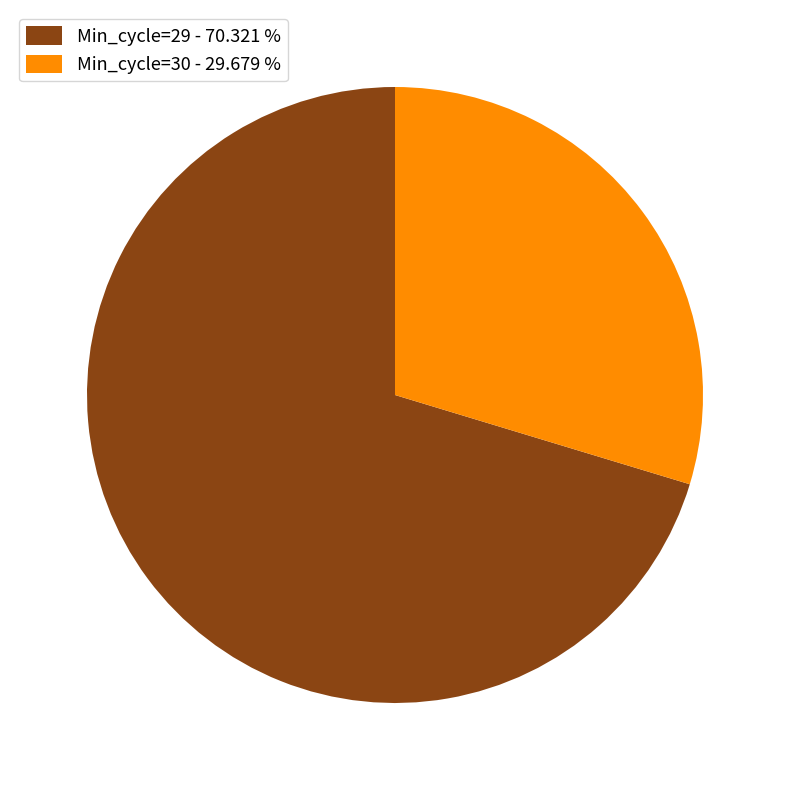

Which slice represents more than half of the pie?

Min_cycle=29 - 70.321 %